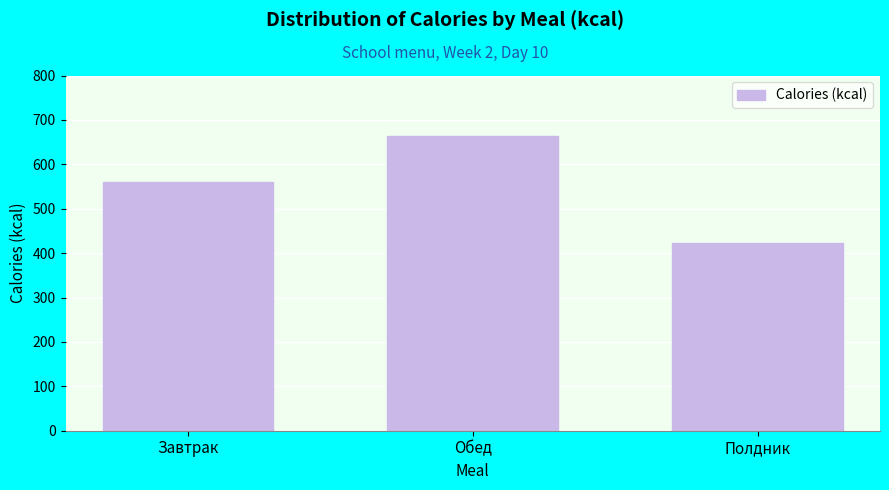

Reading left to right, what are all the values shown in this chart?

559.7	662.8	422.3